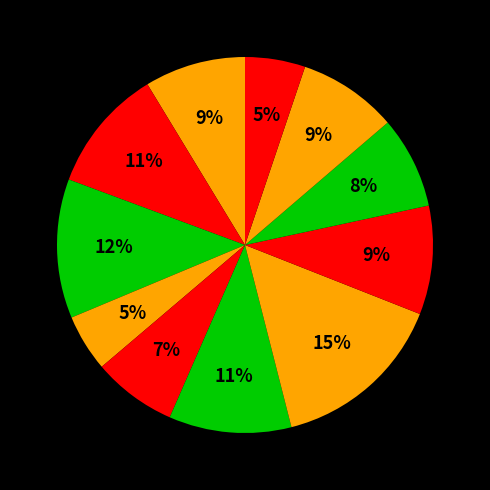

How many slices are in this pie chart?

11